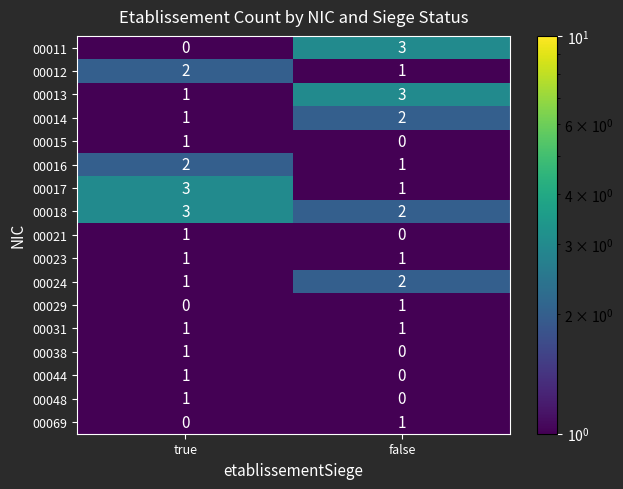

Which series has the largest range (max minus min)?

00011